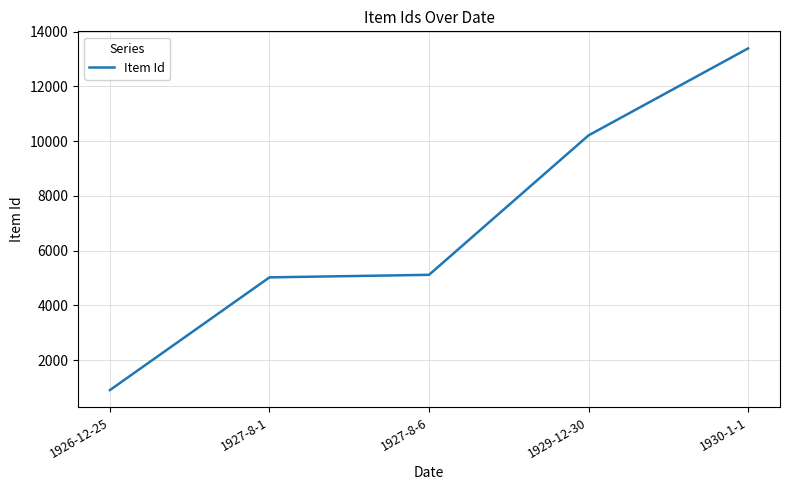

What is the ratio of the value at 1930-1-1 to the value at 1926-12-25?

14.7